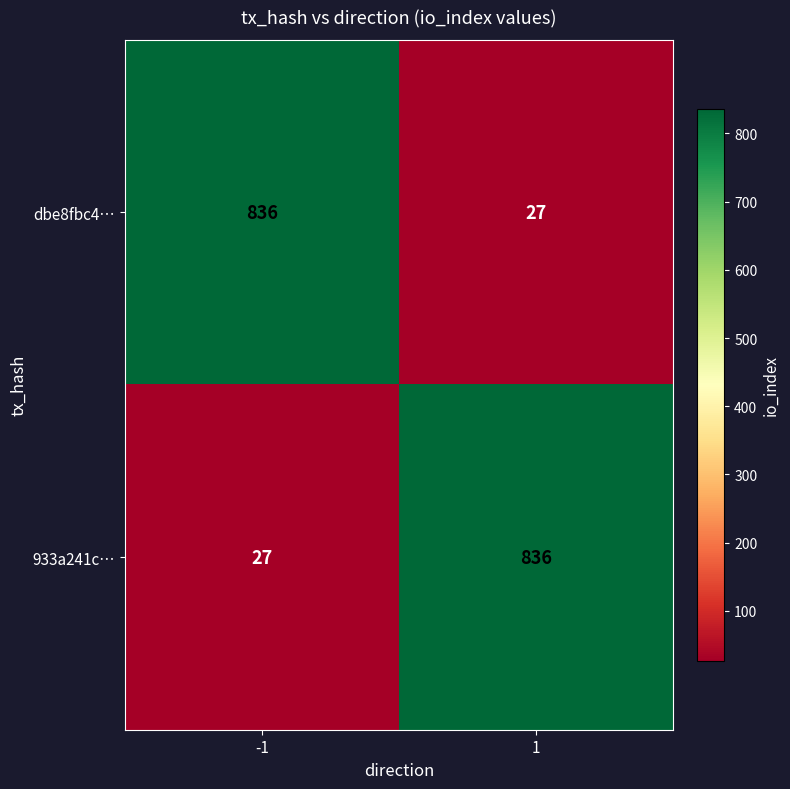

List the labels in order of 933a241c… value, smallest first.

-1, 1